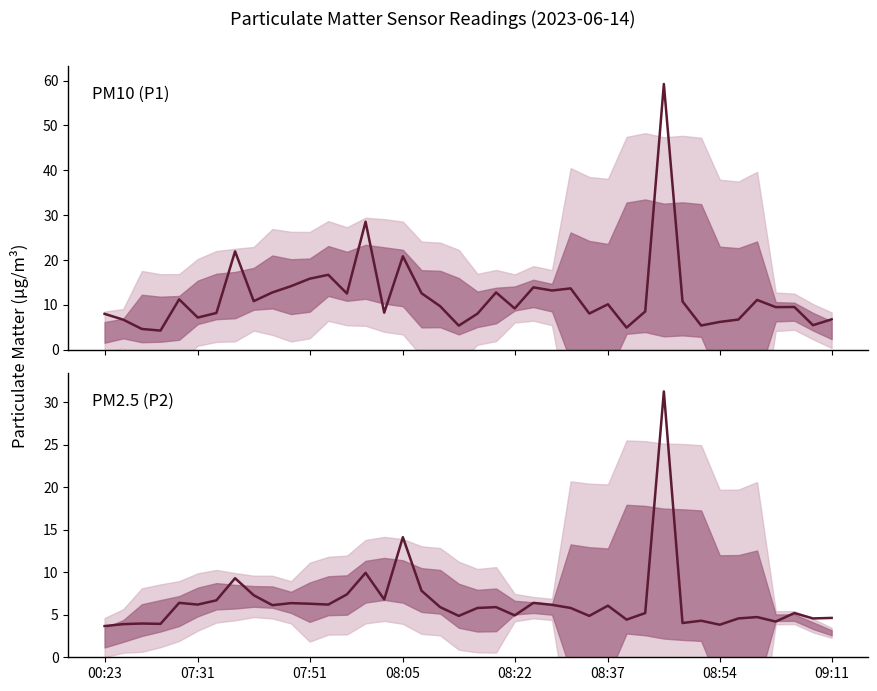

Which series changed the most between 20 and 26?

P2